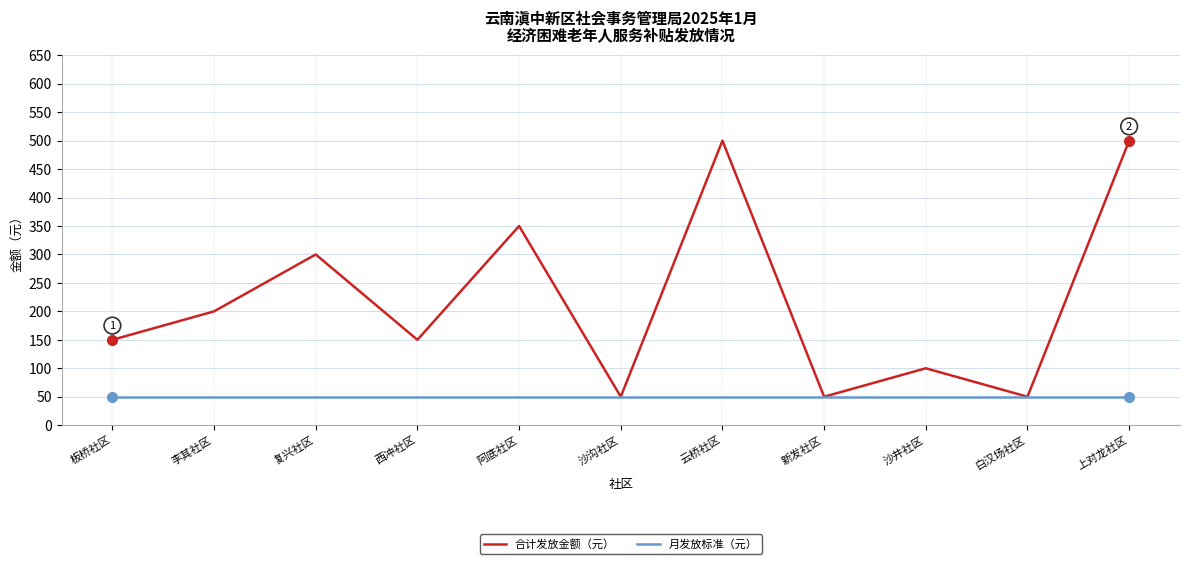

Reading left to right, what are all the values shown in this chart?

合计发放金额（元）: 板桥社区=150	李其社区=200	复兴社区=300	西冲社区=150	阿底社区=350	沙沟社区=50	云桥社区=500	新发社区=50	沙井社区=100	白汉场社区=50	上对龙社区=500
月发放标准（元）: 板桥社区=50	李其社区=50	复兴社区=50	西冲社区=50	阿底社区=50	沙沟社区=50	云桥社区=50	新发社区=50	沙井社区=50	白汉场社区=50	上对龙社区=50